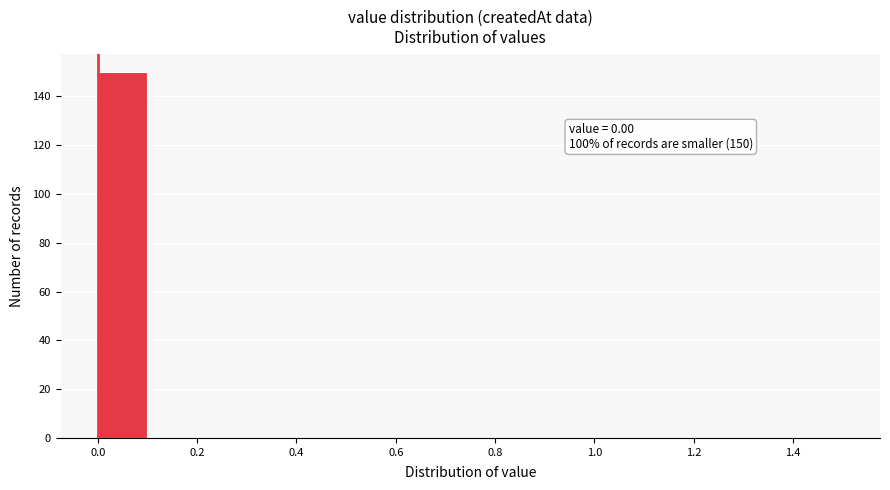

Which range on the x-axis has the tallest bar?

0.0 to 0.1